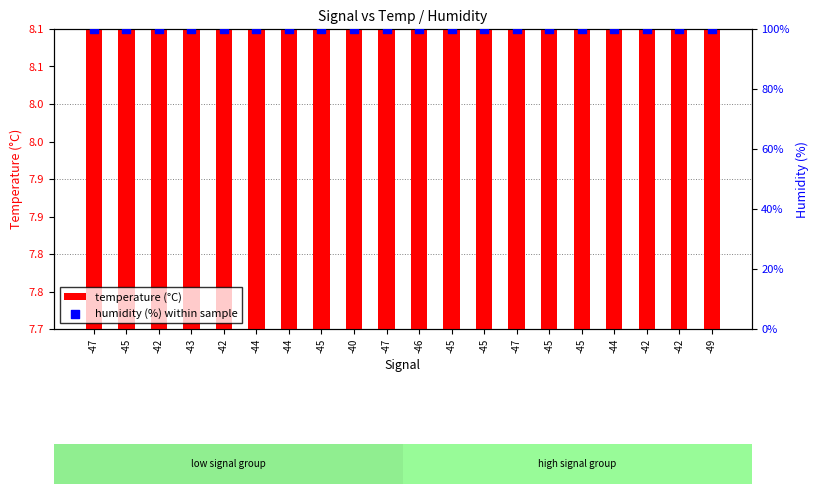

At how many categories does at least one series exceed 35?

20